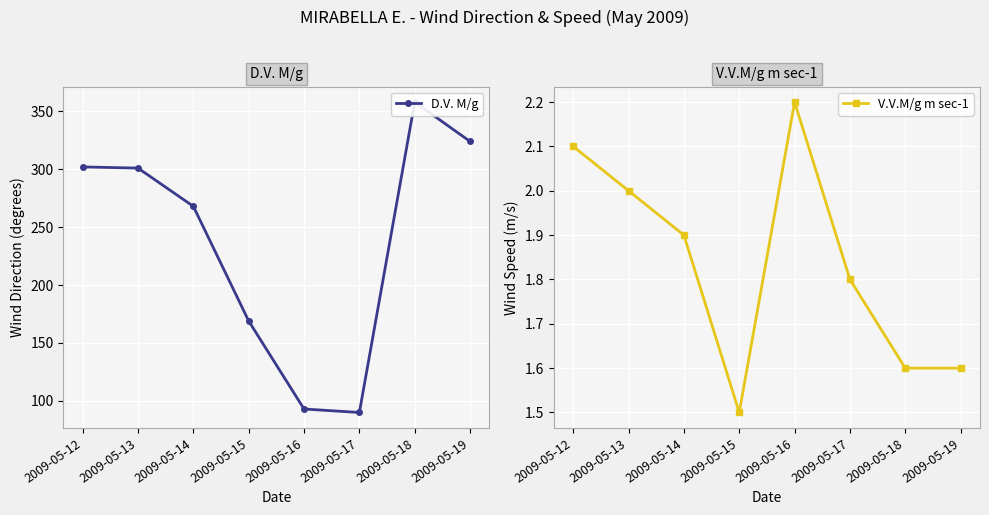

What is the maximum value for D.V. M/g?

358.0